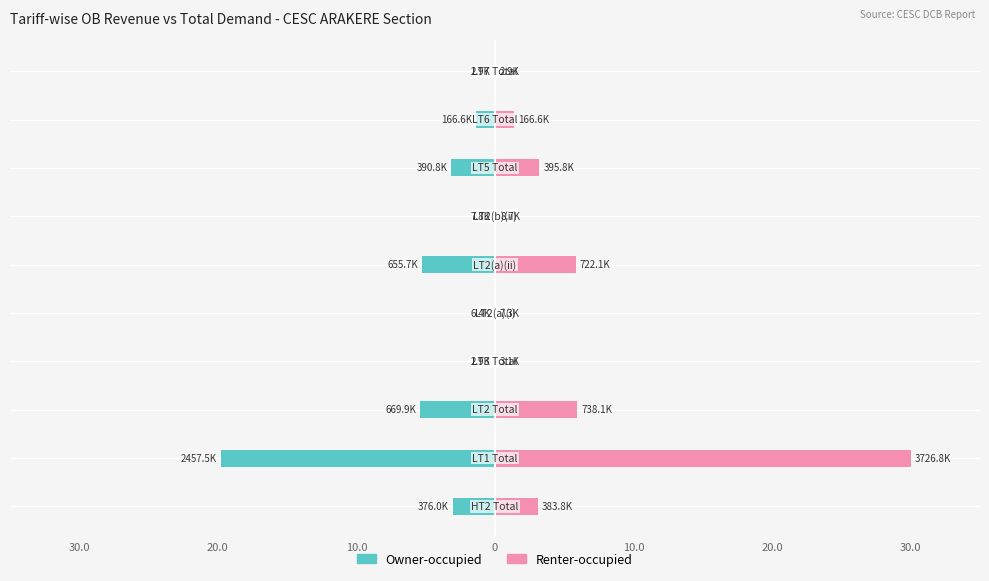

True or false: Owner-occupied has a value of -0.0 at 10.0.

False